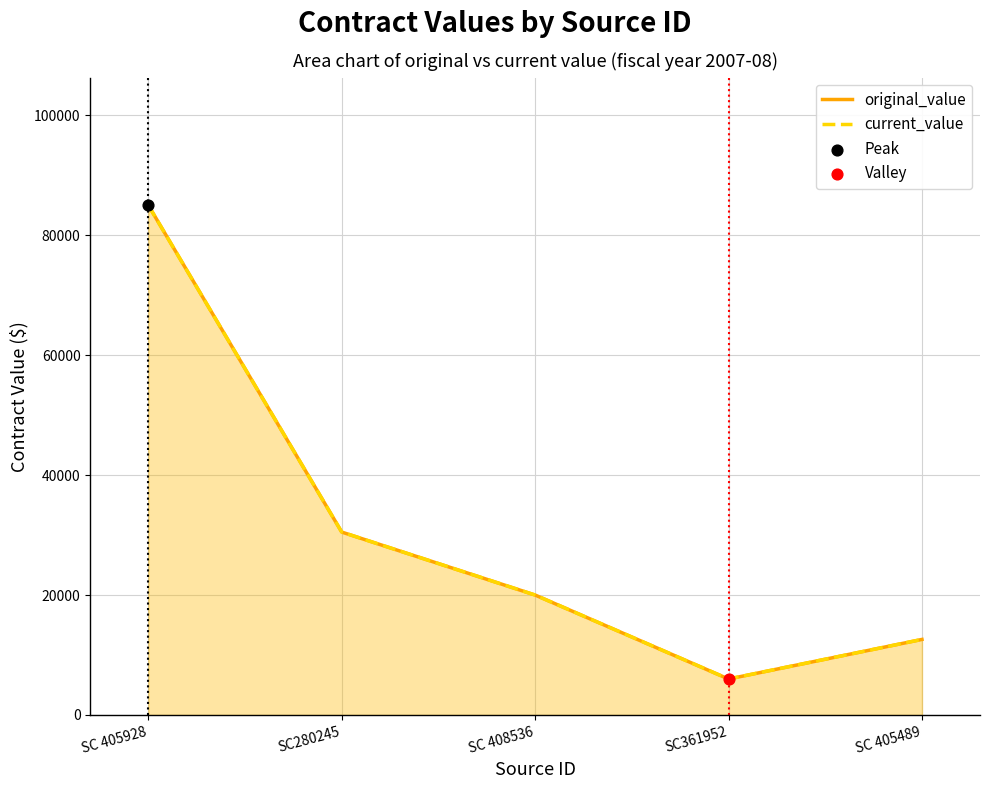

Which series reaches the minimum Y coordinate?

original_value